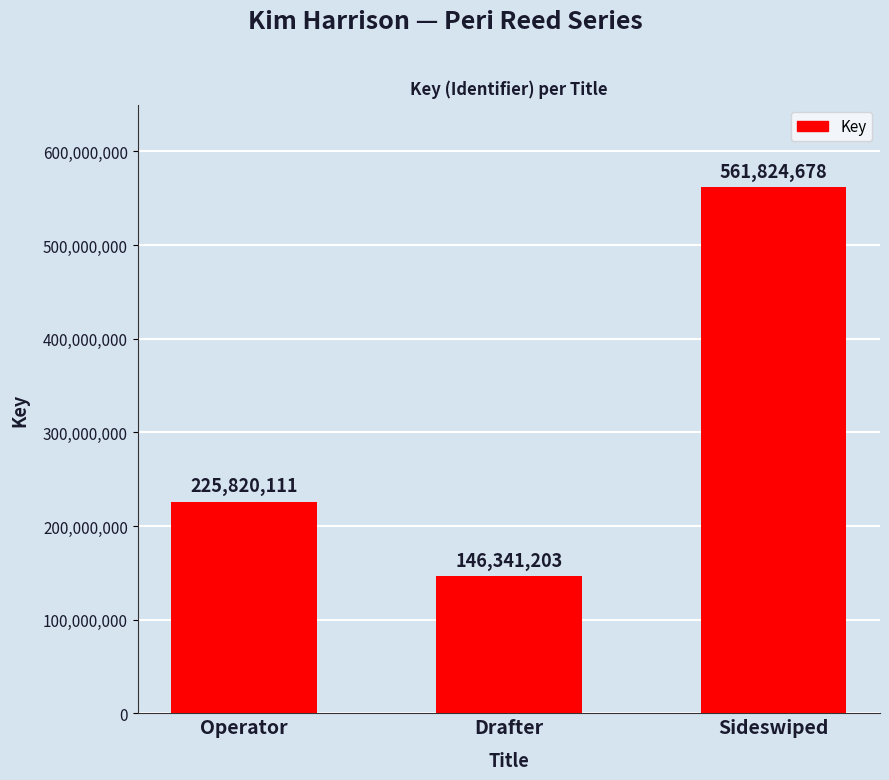

Reading left to right, extract all data points from this chart.

Operator=225820111	Drafter=146341203	Sideswiped=561824678